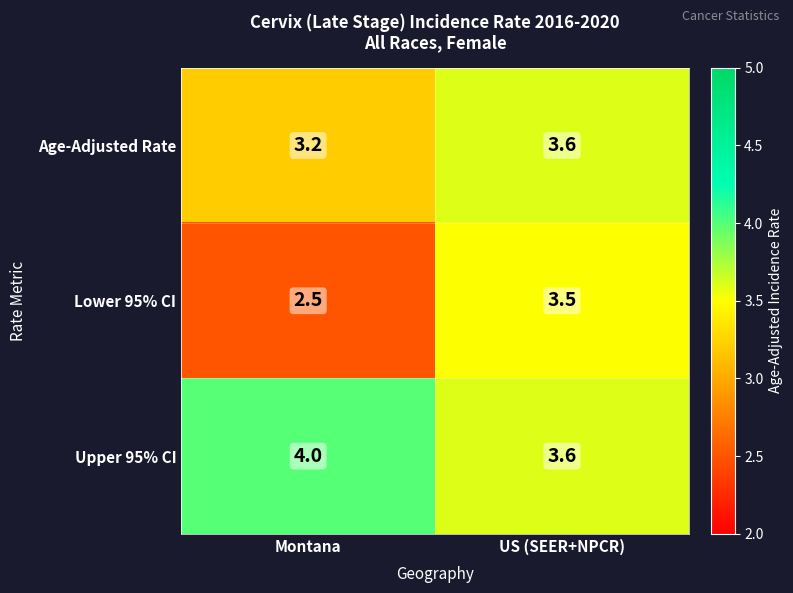

Which category has the highest value in the Upper 95% CI series?

Montana